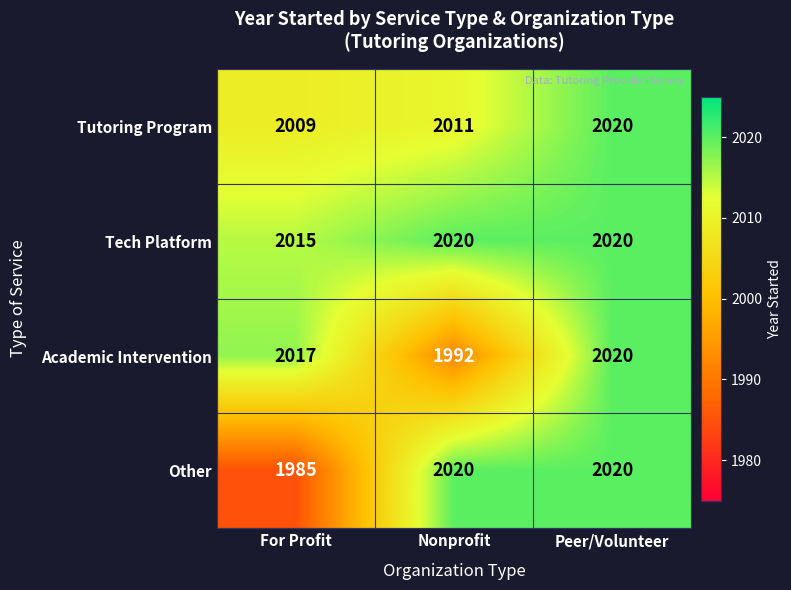

What is the difference between the highest and lowest values at Nonprofit?

28